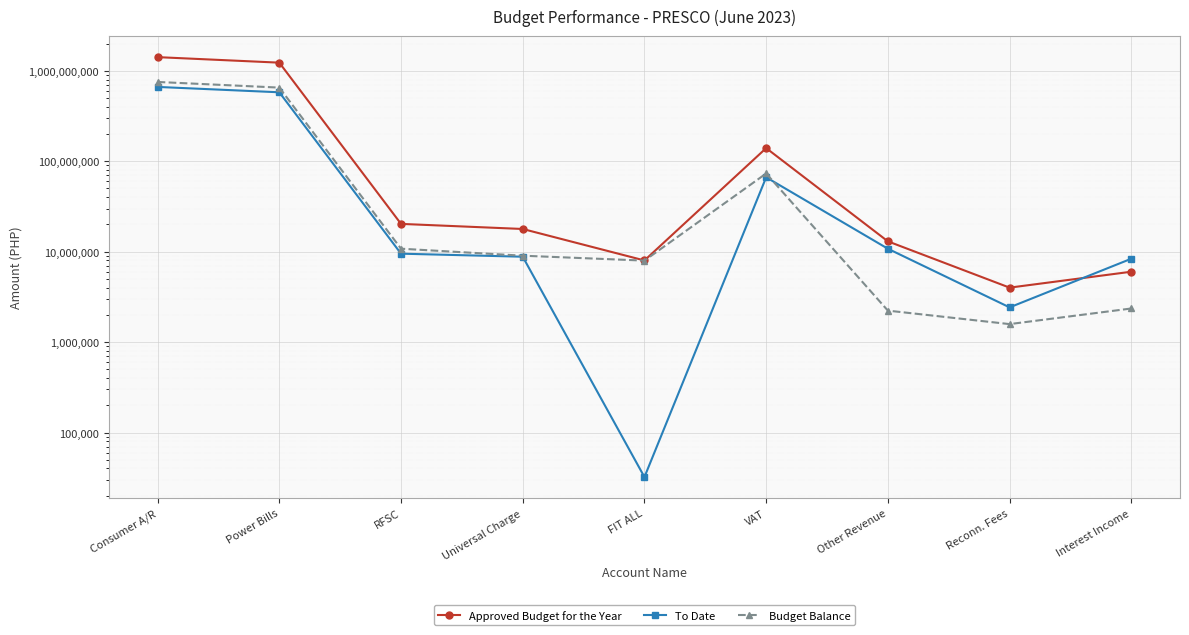

At how many categories does at least one series exceed 1171151790?

2